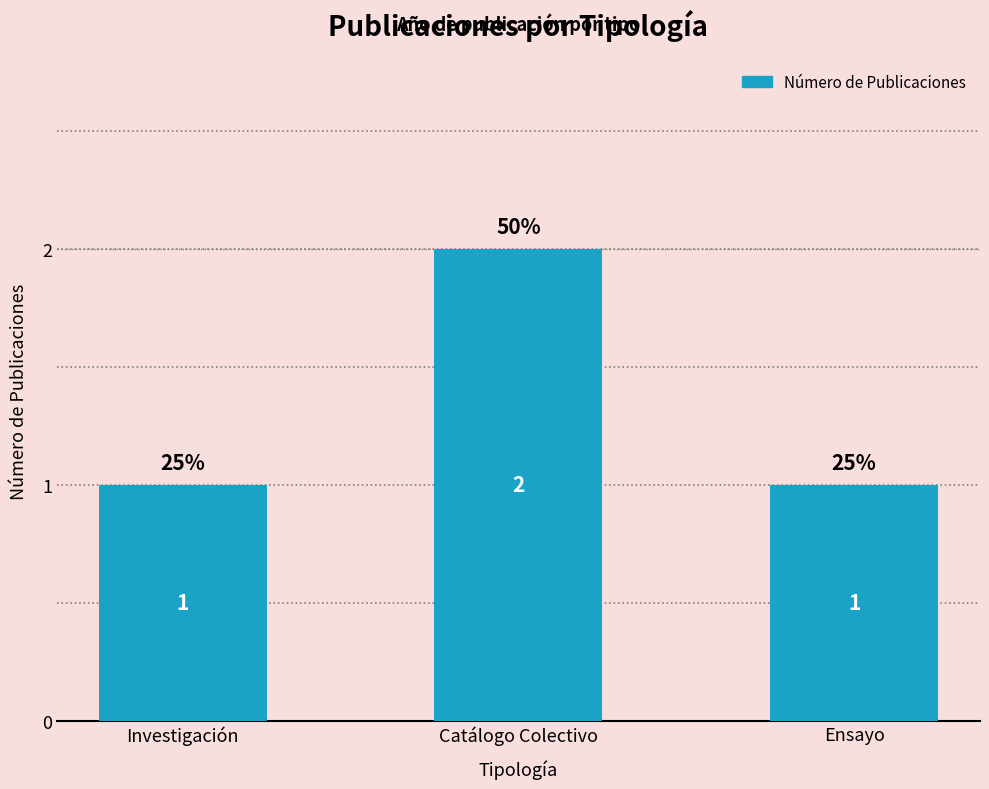

What is the ratio of the value at Investigación to the value at Ensayo?

1.0